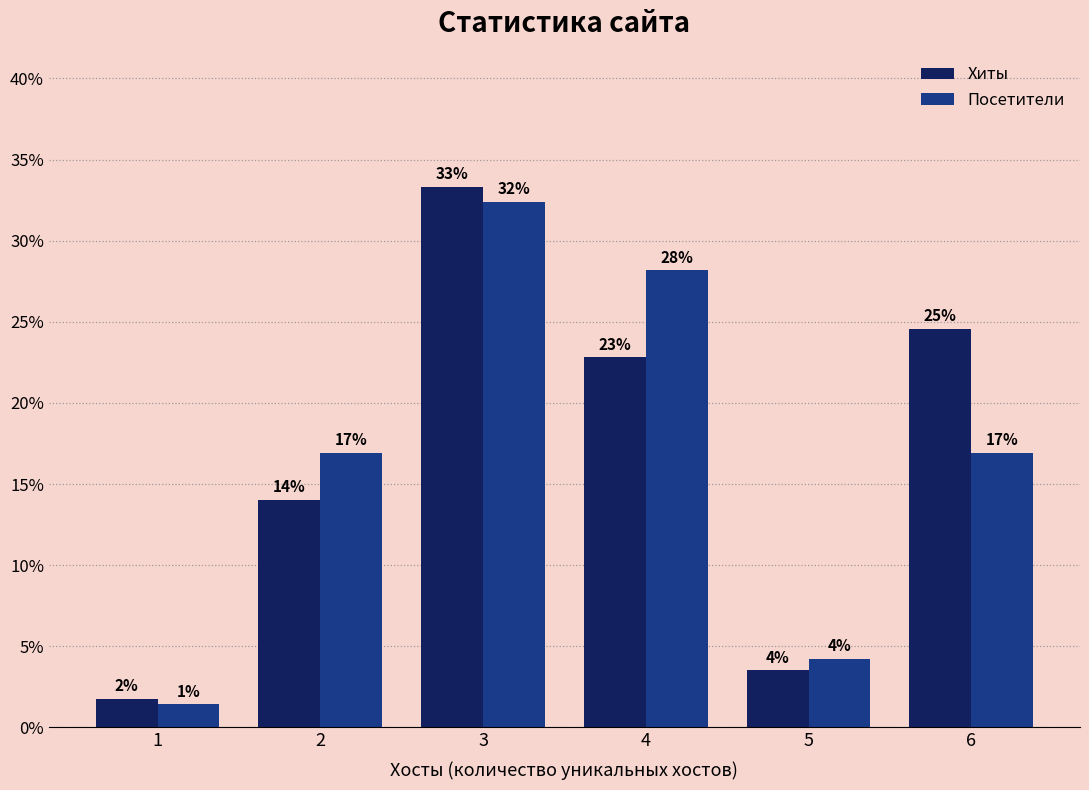

Are the bars horizontal?

No